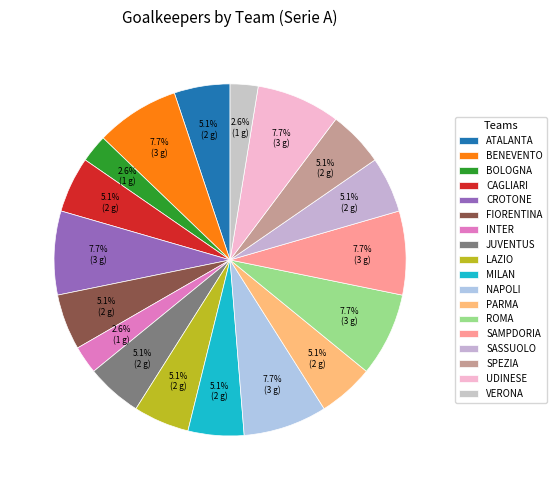

How many segments does this pie chart have?

18